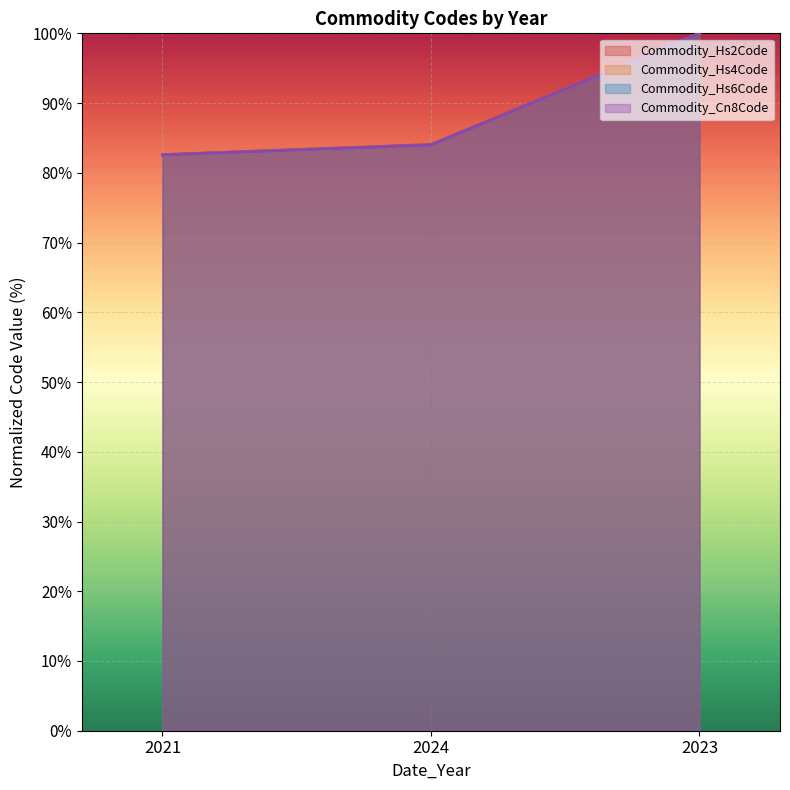

What is the spread (max minus min) of values at 2024?

0.1